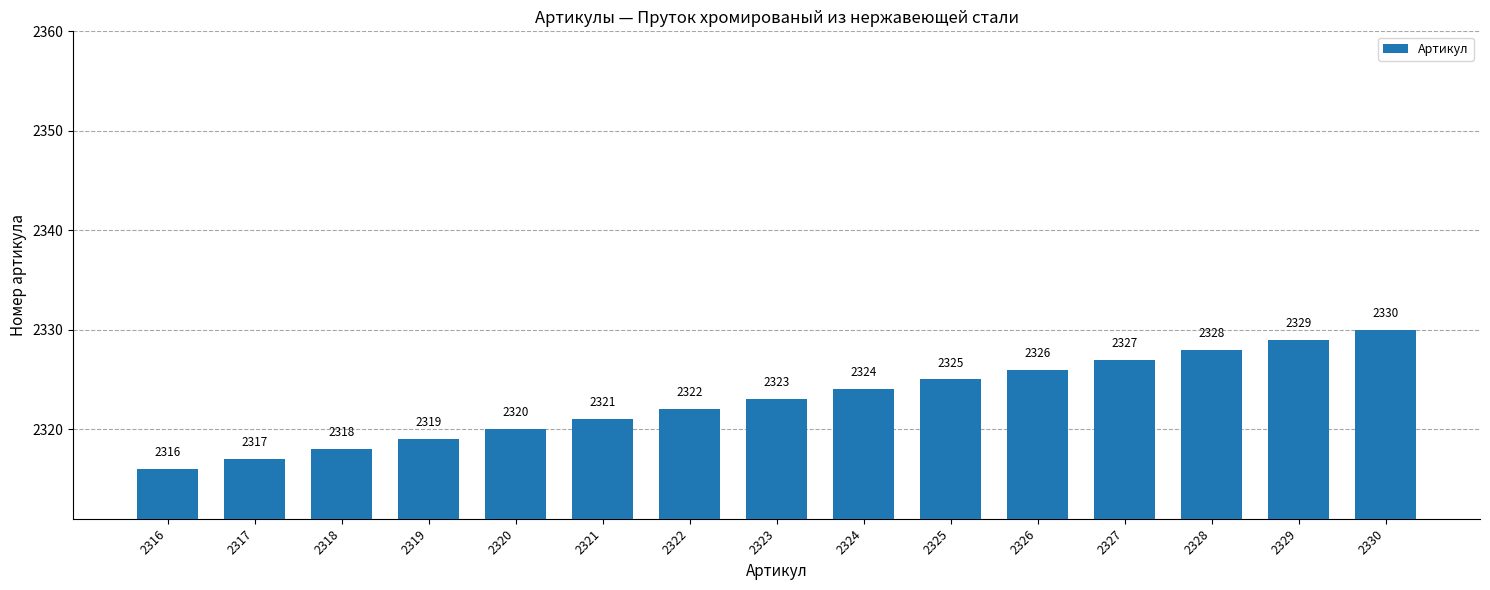

Is it true that the value at 2321 is 1182?

False